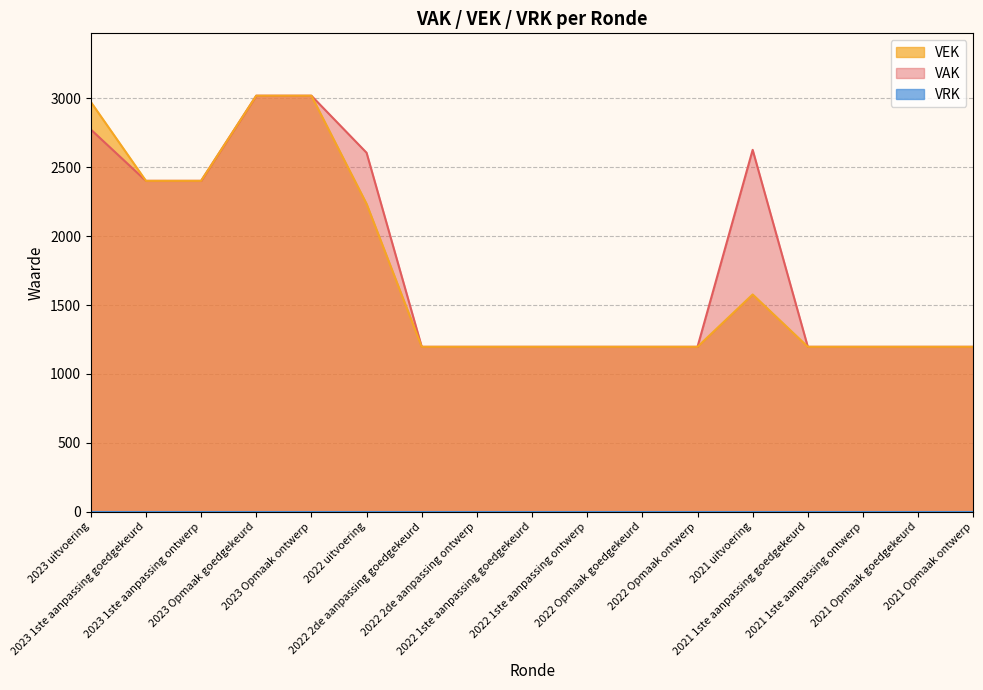

Does the chart display data point markers on the line(s)?

No